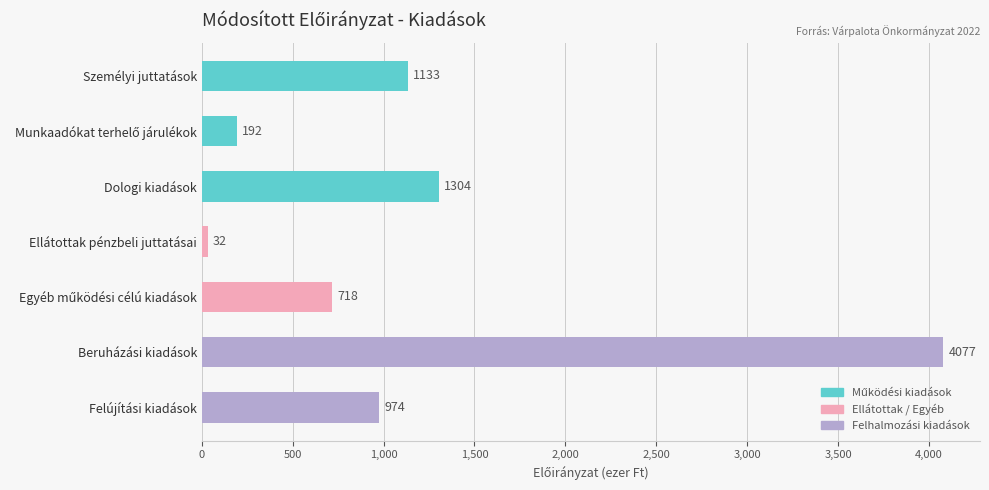

Does the chart contain stacked bars?

No